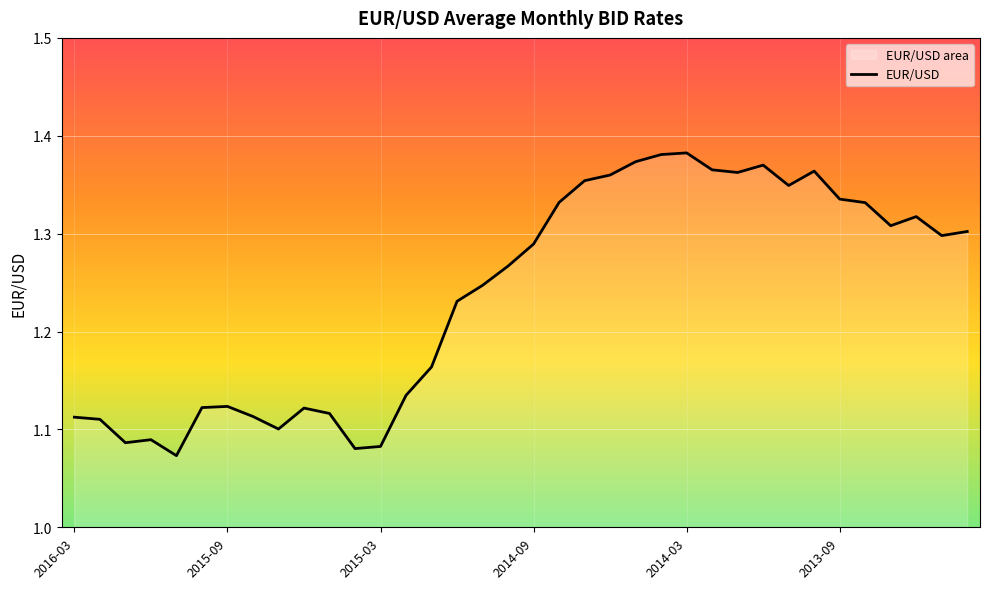

Count the number of categories in the chart.

36